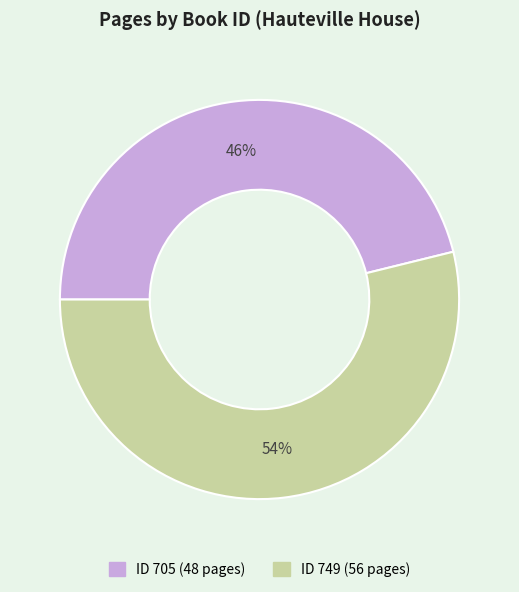

Is there any slice that represents more than half of the pie?

Yes